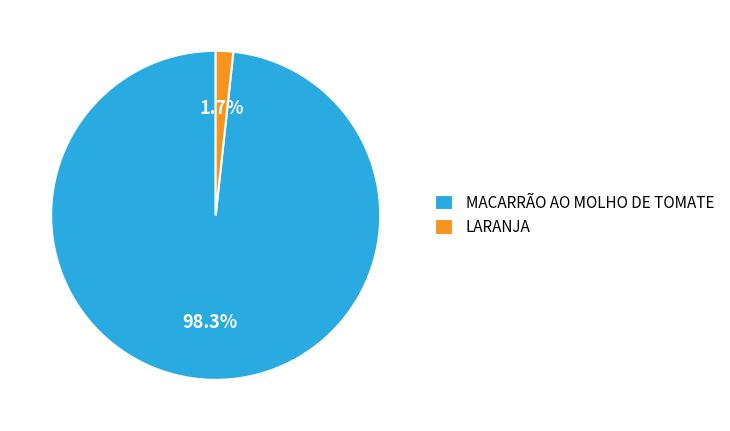

What percentage is NOT represented by LARANJA?

98.3%